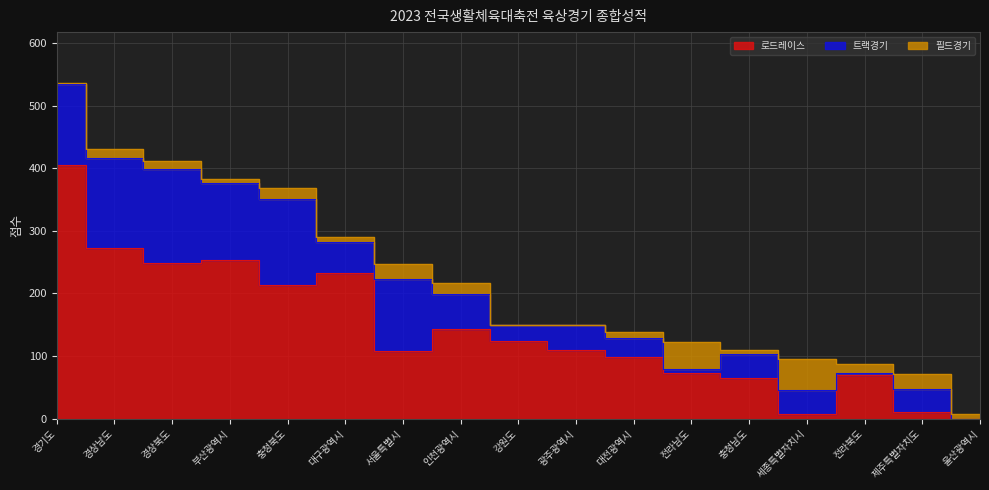

Reading left to right, what are all the values shown in this chart?

로드레이스: 경기도=405	경상남도=273	경상북도=248	부산광역시=254	충청북도=213	대구광역시=232	서울특별시=108	인천광역시=143	강원도=124	광주광역시=110	대전광역시=99	전라남도=73	충청남도=65	세종특별자치시=8	전라북도=70	제주특별자치도=11	울산광역시=0
트랙경기: 경기도=130	경상남도=144	경상북도=151	부산광역시=123	충청북도=138	대구광역시=51	서울특별시=115	인천광역시=56	강원도=26	광주광역시=39	대전광역시=30	전라남도=7	충청남도=39	세종특별자치시=38	전라북도=3	제주특별자치도=36	울산광역시=0
필드경기: 경기도=2	경상남도=14	경상북도=13	부산광역시=6	충청북도=18	대구광역시=7	서울특별시=24	인천광역시=17	강원도=0	광주광역시=0	대전광역시=10	전라남도=43	충청남도=6	세종특별자치시=49	전라북도=14	제주특별자치도=25	울산광역시=7